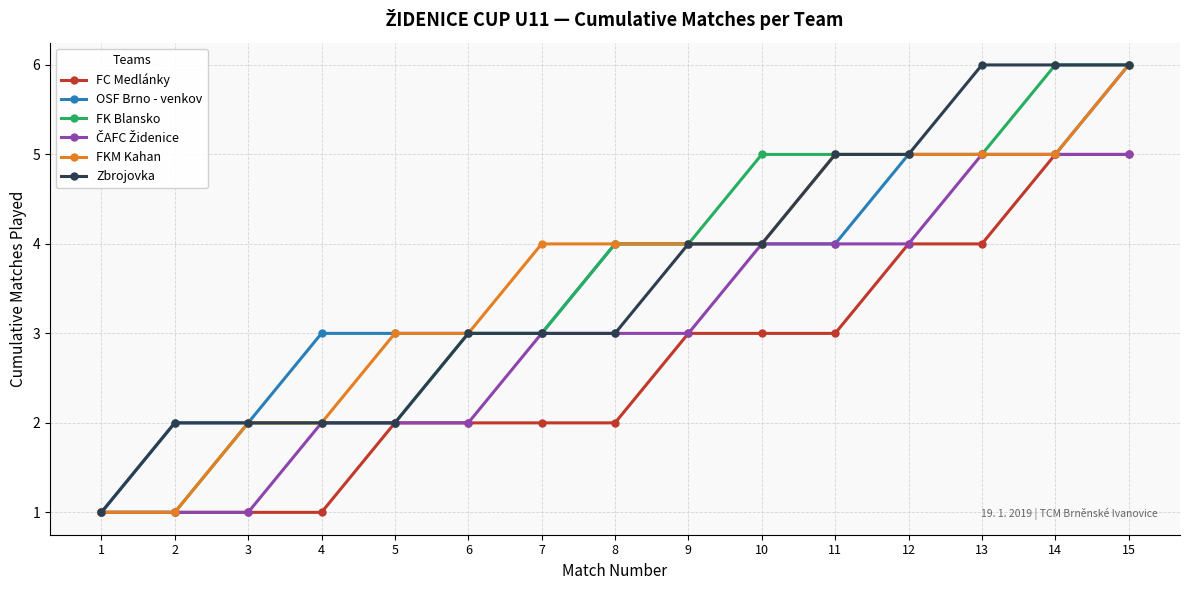

What is the total value across all series at 8?

20